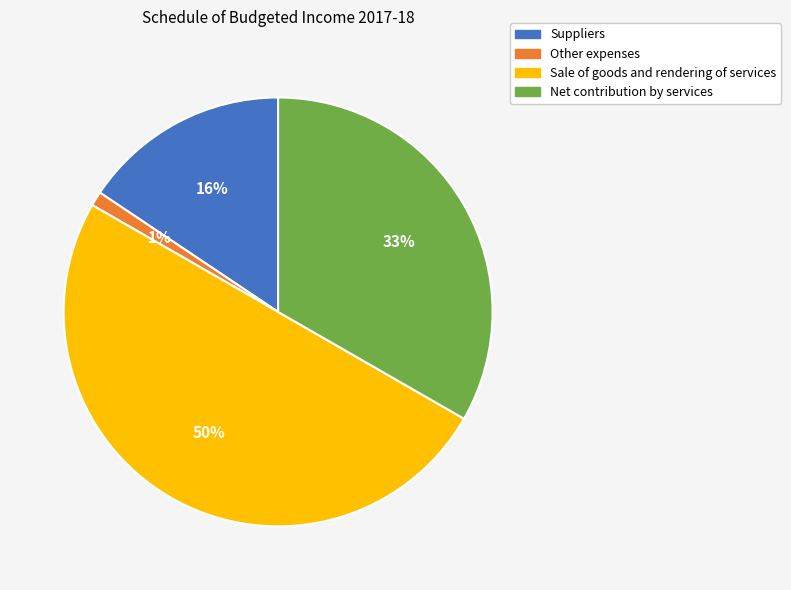

To the nearest percent, what percentage of the pie is Net contribution by services?

33%